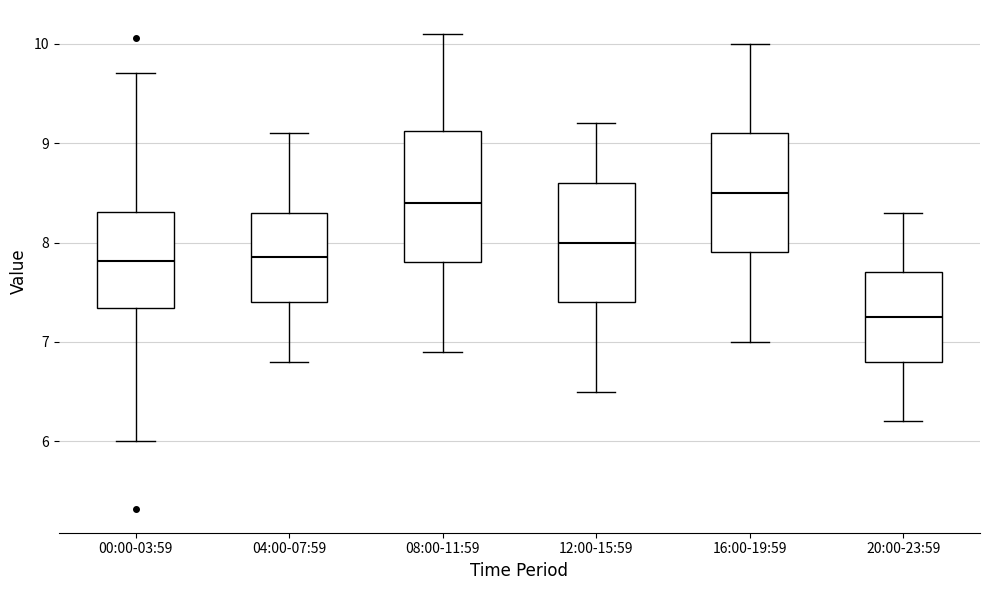

Which box is the tallest, from its lower edge to its upper edge?

08:00-11:59